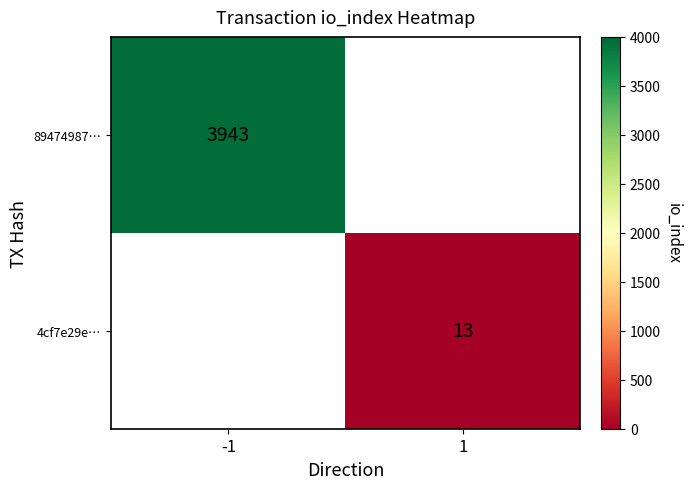

Is it true that 4cf7e29e… equals 8 at 1?

False